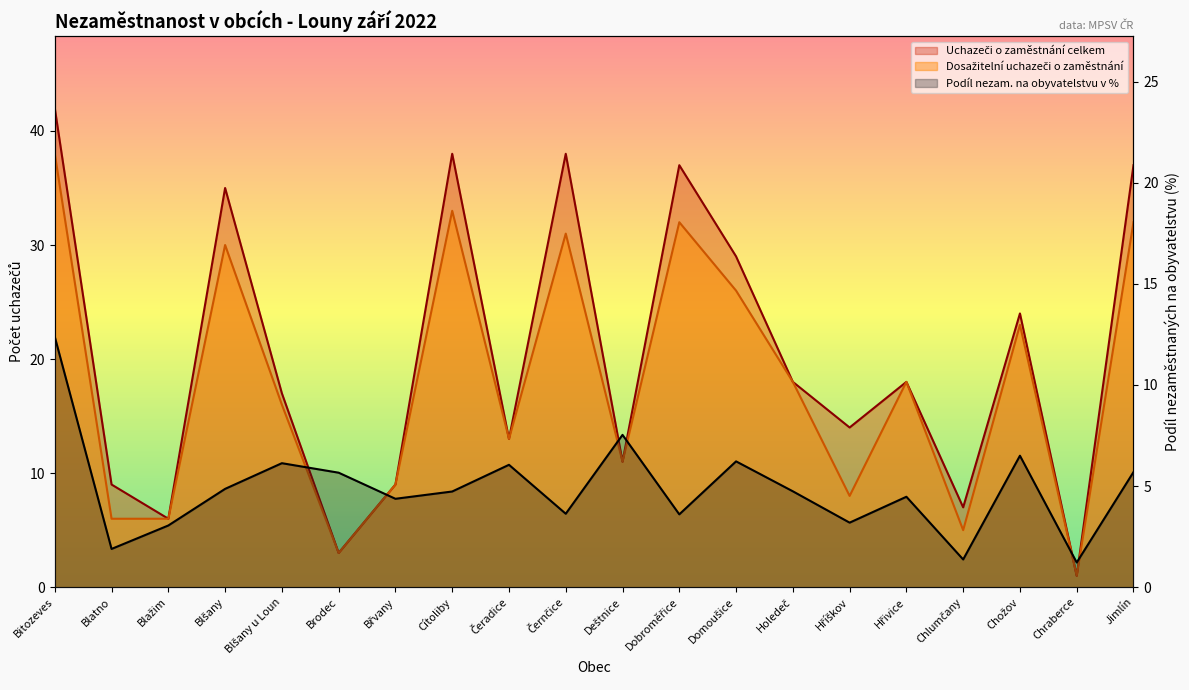

At which category does Dosažitelní uchazeči o zaměstnání reach its first local valley?

Brodec